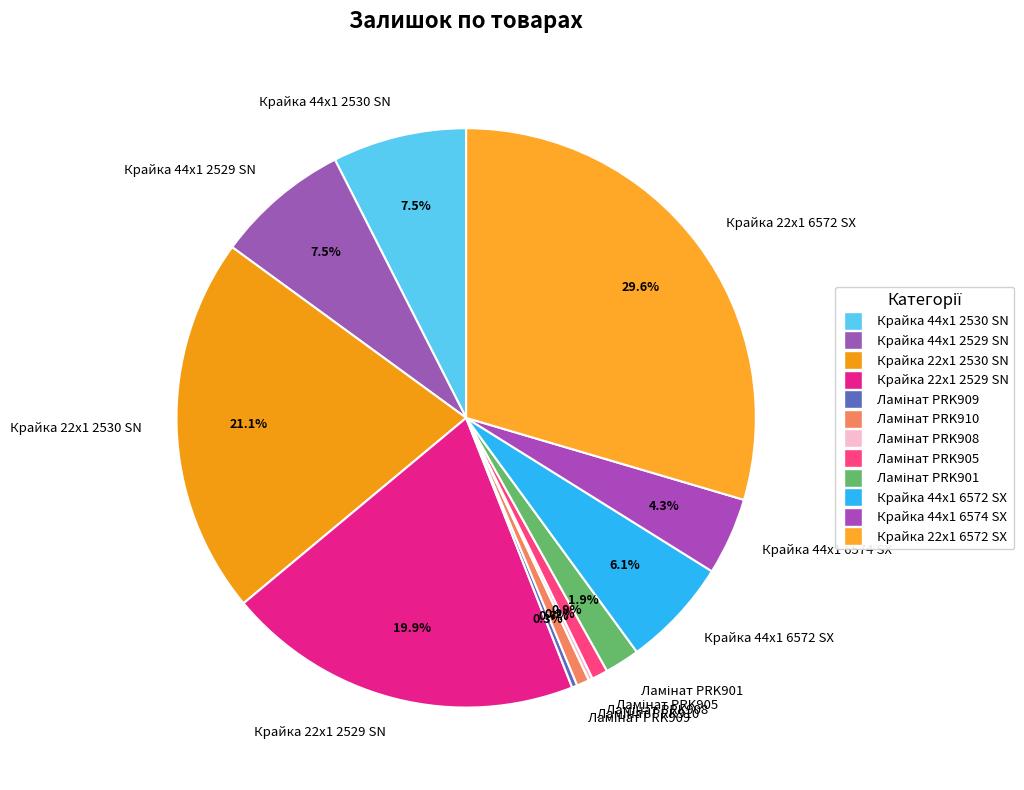

What portion of the pie excludes Крайка 44x1 6572 SX?

93.9%